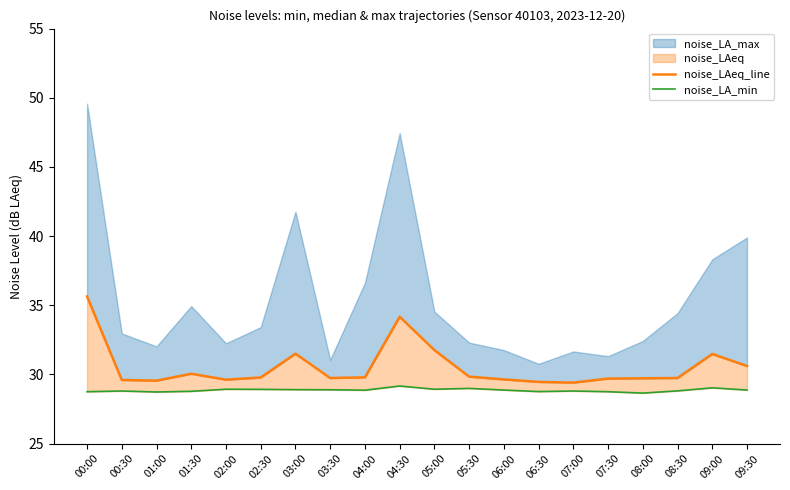

What is the sum of all noise_LA_min values?

577.2